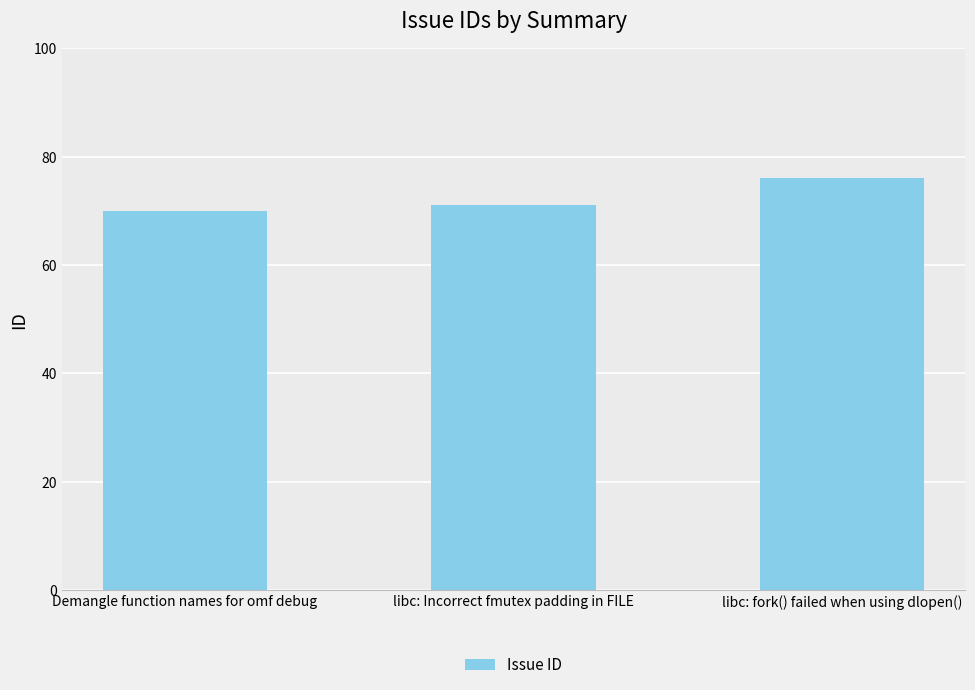

What is the ratio of the value at libc: fork() failed when using dlopen() to the value at libc: Incorrect fmutex padding in FILE?

1.1